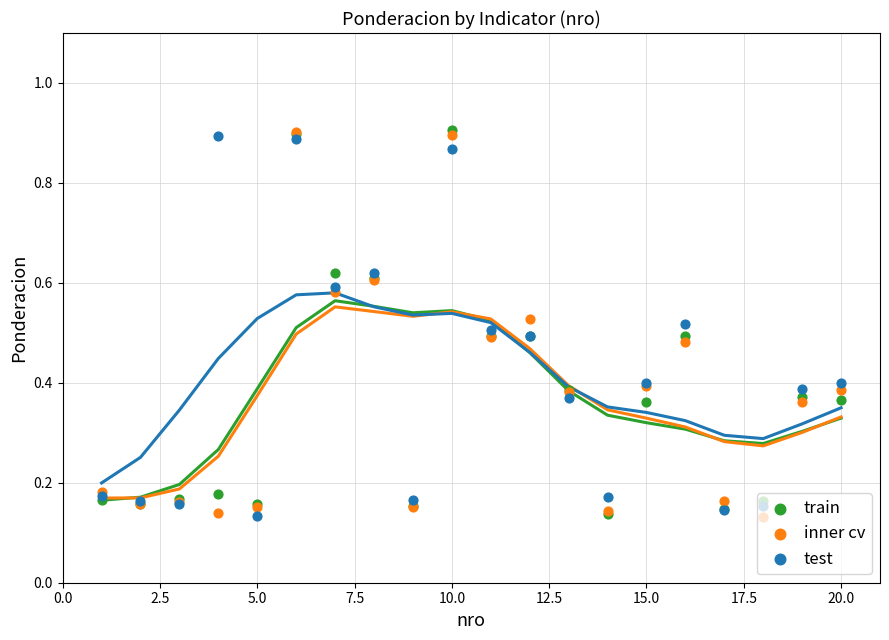

Which series has the widest spread of Y values?

inner cv